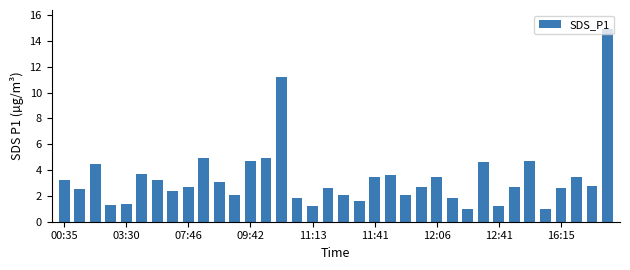

What is the sum of all values?

121.3